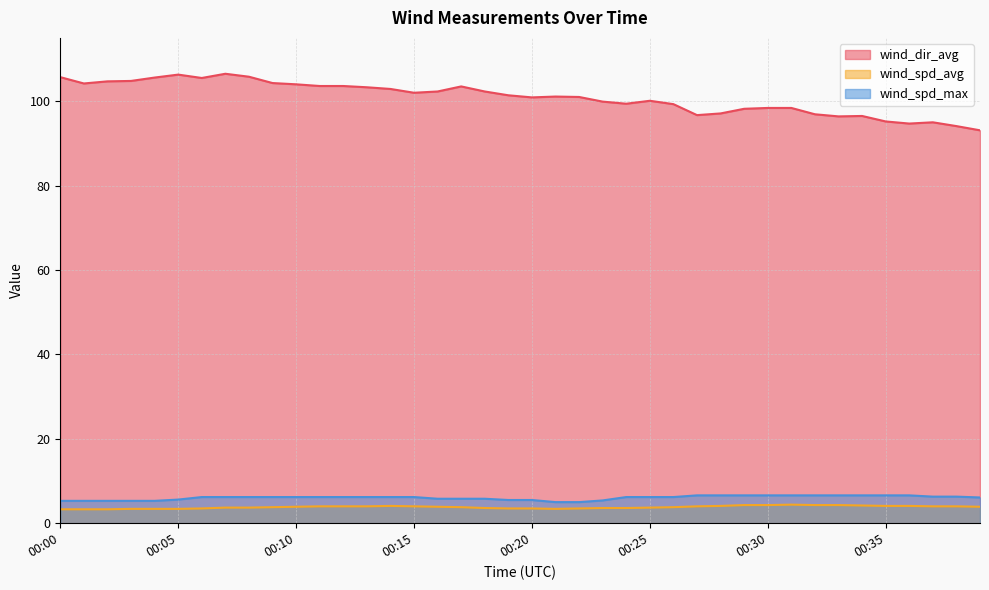

Reading left to right, what are all the values shown in this chart?

wind_dir_avg: 00:00=105.7	00:01=104.2	00:02=104.7	00:03=104.8	00:04=105.6	00:05=106.3	00:06=105.5	00:07=106.5	00:08=105.8	00:09=104.3	00:10=104.0	00:11=103.6	00:12=103.6	00:13=103.3	00:14=102.9	00:15=102.0	00:16=102.3	00:17=103.5	00:18=102.3	00:19=101.4	00:20=100.9	00:21=101.1	00:22=101.0	00:23=99.9	00:24=99.4	00:25=100.1	00:26=99.3	00:27=96.7	00:28=97.1	00:29=98.2	00:30=98.4	00:31=98.4	00:32=96.9	00:33=96.4	00:34=96.5	00:35=95.2	00:36=94.7	00:37=95.0	00:38=94.1	00:39=93.1
wind_spd_avg: 00:00=3.3	00:01=3.3	00:02=3.3	00:03=3.4	00:04=3.4	00:05=3.4	00:06=3.5	00:07=3.7	00:08=3.7	00:09=3.8	00:10=3.9	00:11=4.0	00:12=4.0	00:13=4.0	00:14=4.1	00:15=4.0	00:16=3.9	00:17=3.8	00:18=3.6	00:19=3.5	00:20=3.5	00:21=3.4	00:22=3.5	00:23=3.6	00:24=3.6	00:25=3.7	00:26=3.8	00:27=4.0	00:28=4.1	00:29=4.3	00:30=4.3	00:31=4.4	00:32=4.3	00:33=4.3	00:34=4.2	00:35=4.1	00:36=4.1	00:37=4.0	00:38=4.0	00:39=3.9
wind_spd_max: 00:00=5.3	00:01=5.3	00:02=5.3	00:03=5.3	00:04=5.3	00:05=5.6	00:06=6.2	00:07=6.2	00:08=6.2	00:09=6.2	00:10=6.2	00:11=6.2	00:12=6.2	00:13=6.2	00:14=6.2	00:15=6.2	00:16=5.8	00:17=5.8	00:18=5.8	00:19=5.5	00:20=5.5	00:21=5.0	00:22=5.0	00:23=5.4	00:24=6.2	00:25=6.2	00:26=6.2	00:27=6.6	00:28=6.6	00:29=6.6	00:30=6.6	00:31=6.6	00:32=6.6	00:33=6.6	00:34=6.6	00:35=6.6	00:36=6.6	00:37=6.3	00:38=6.3	00:39=6.1